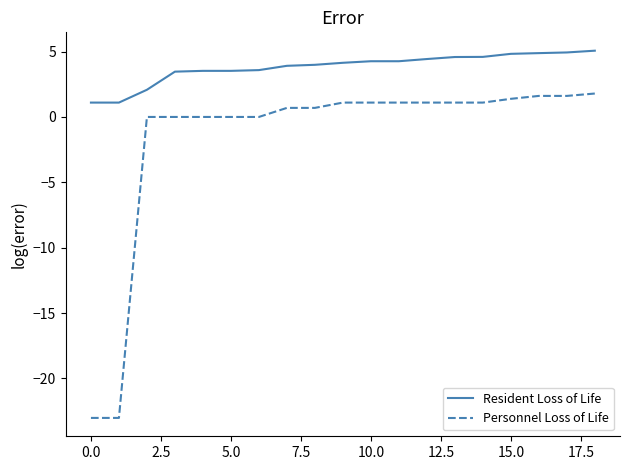

Rank the series by their average value, from highest to lowest.

Resident Loss of Life, Personnel Loss of Life